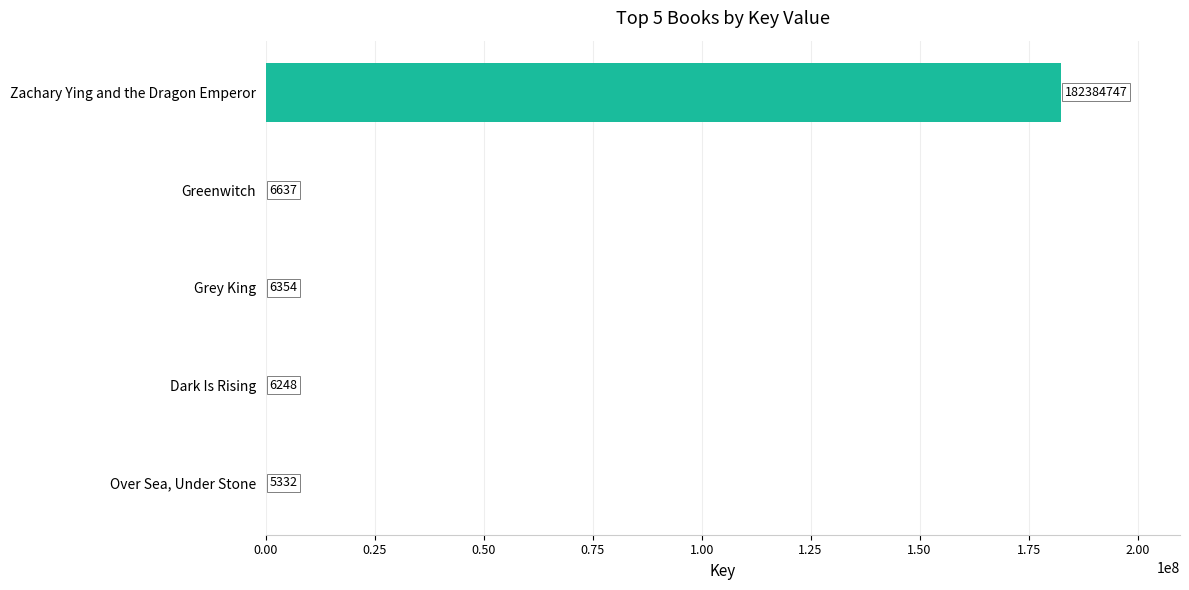

Which category has the highest value across all series?

Zachary Ying and the Dragon Emperor